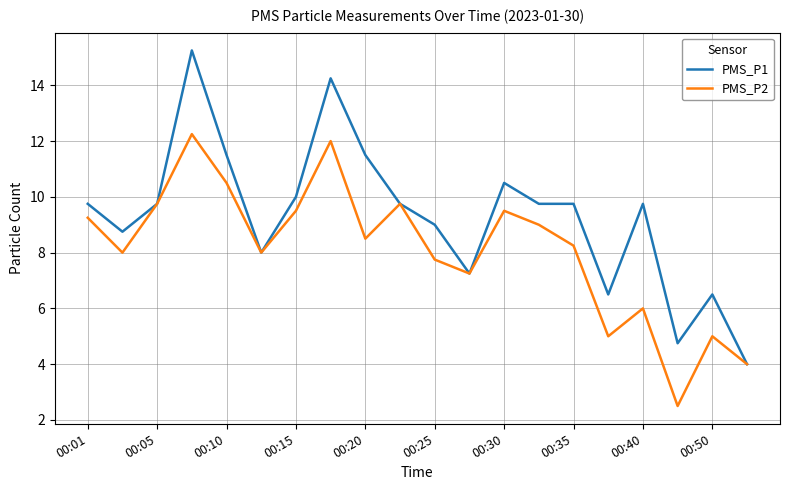

Does the chart have visible grid lines?

Yes